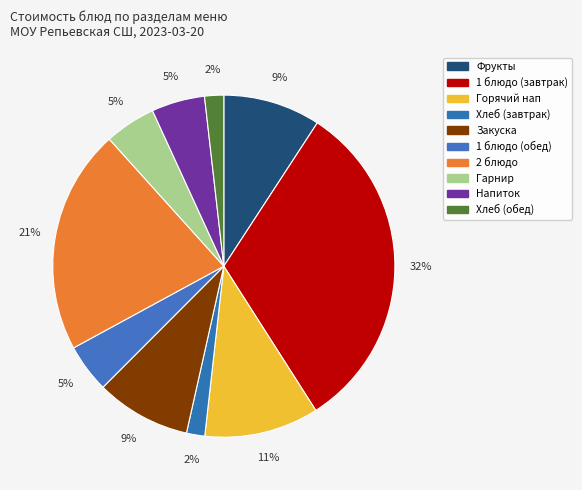

To the nearest percent, what is the difference between the Закуска and 1 блюдо (завтрак) slice percentages?

23%